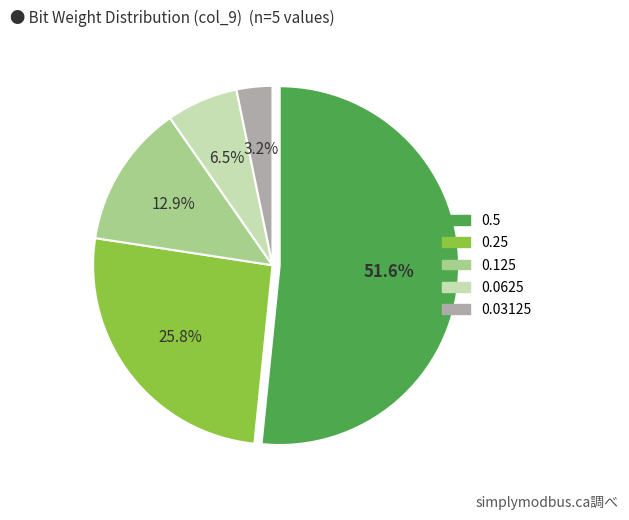

To the nearest percent, what is the difference between the largest and smallest slice percentages?

48%